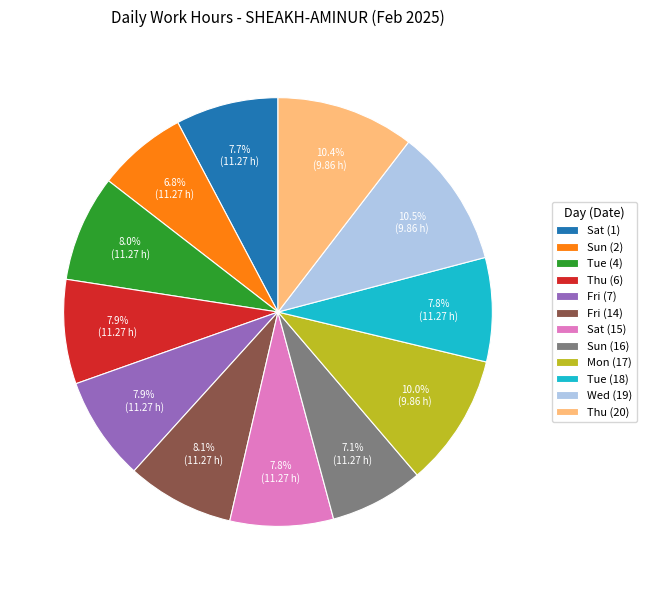

Is the sum of Sun (2) and Tue (4) greater than half?

No